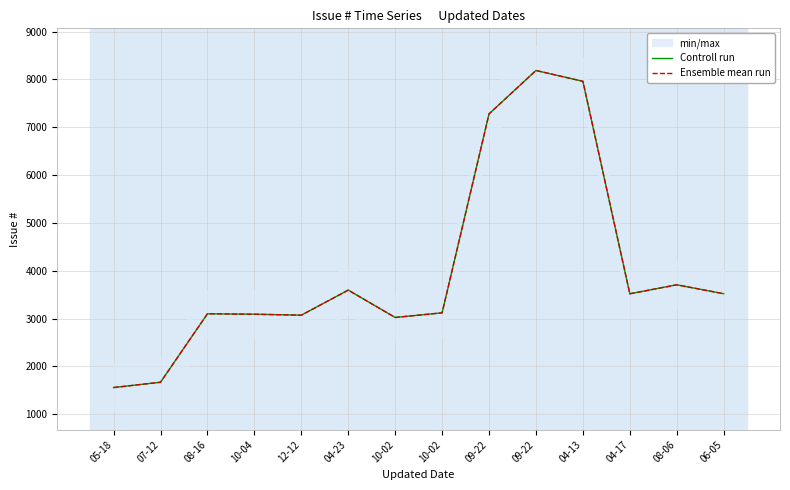

List the labels in order of Controll run value, smallest first.

05-18, 07-12, 10-02, 12-12, 10-04, 08-16, 10-02, 04-17, 06-05, 04-23, 08-06, 09-22, 04-13, 09-22